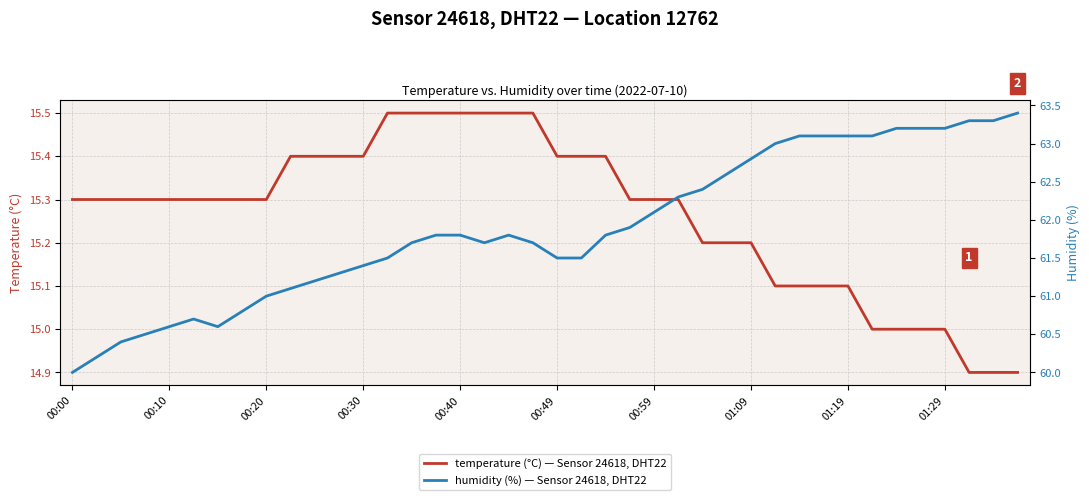

What are all the series names shown in the legend?

temperature (°C) — Sensor 24618, DHT22, humidity (%) — Sensor 24618, DHT22